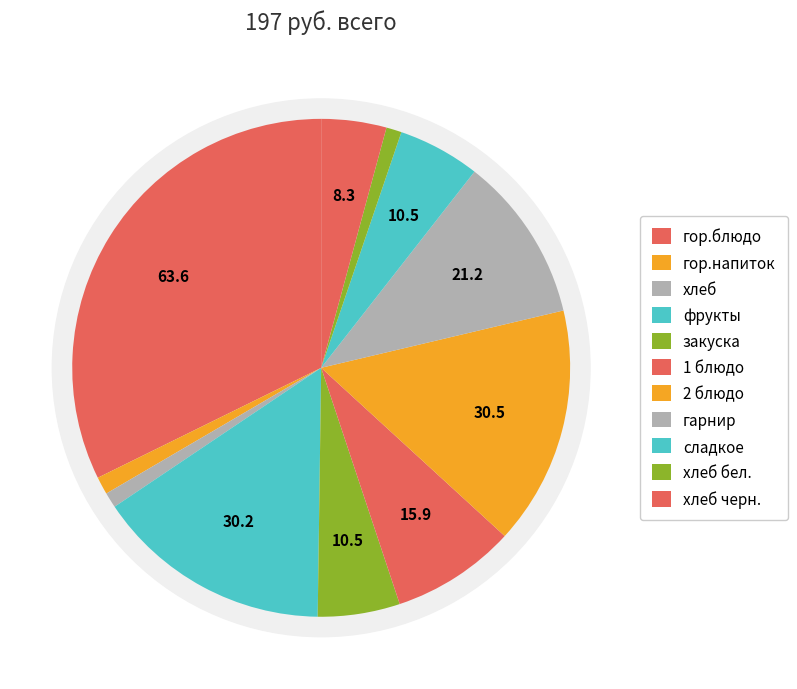

Between 1 блюдо and фрукты, which is larger?

фрукты